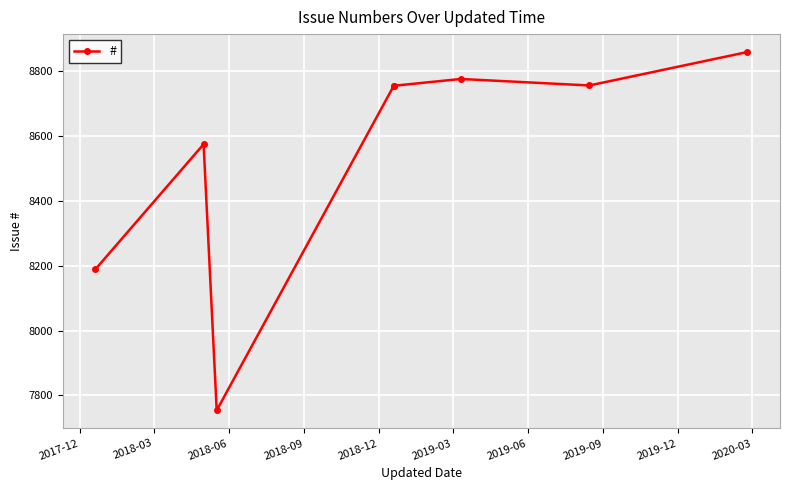

What is the difference between the second highest and second lowest values?

586